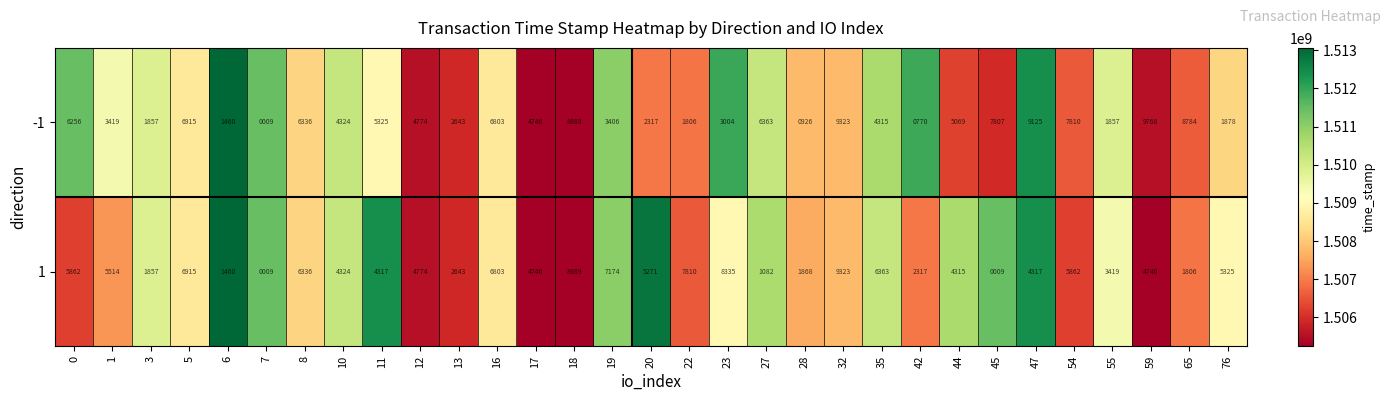

What is the highest value of the -1 series?

9768